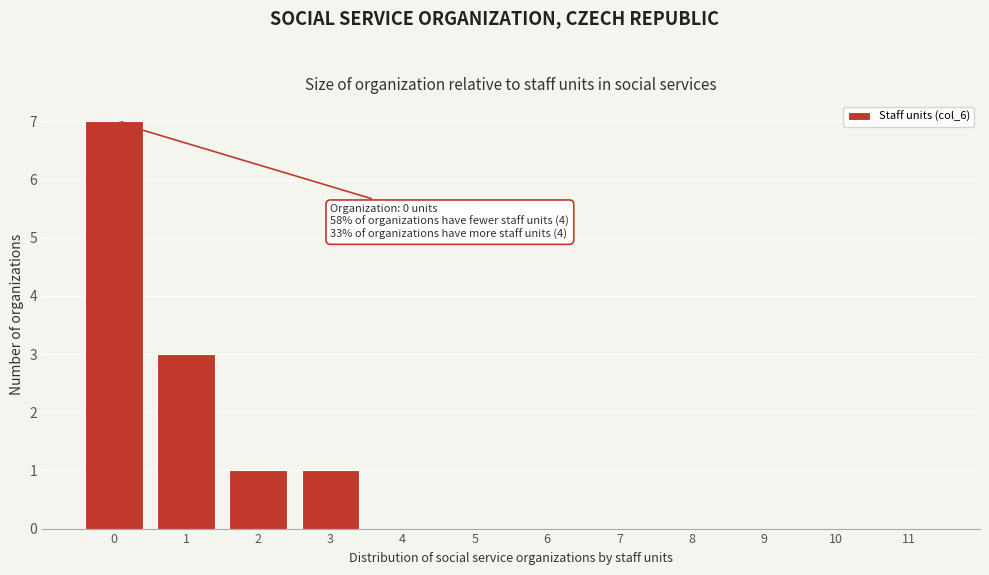

Reading left to right, transcribe all the data shown in this chart.

0=7	1=3	2=1	3=1	4=0	5=0	6=0	7=0	8=0	9=0	10=0	11=0